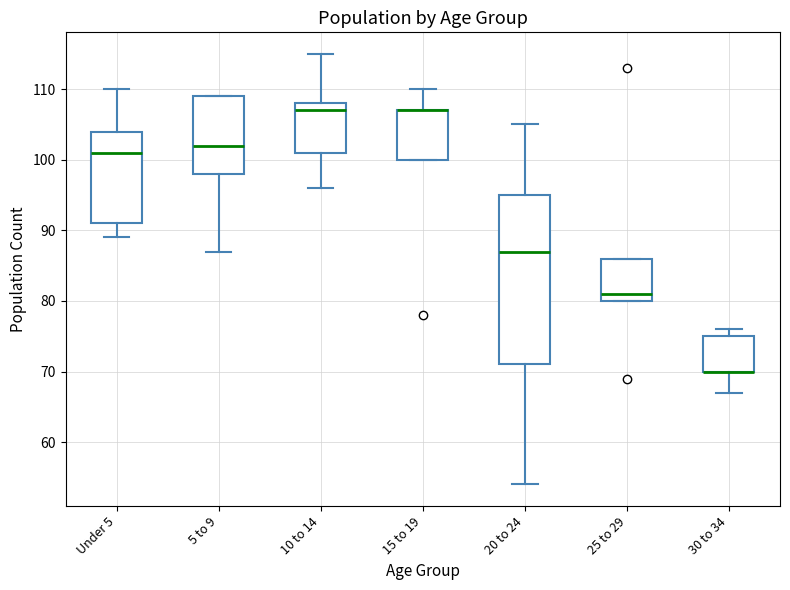

Reading left to right, read every box against the y-axis: the position of its median line, the range the box covers, and the ends of its whiskers. The values are not printed on the chart, so give them approximately, as read against the axis.

Under 5: median 101, box 91 to 104, whiskers 89 to 110
5 to 9: median 102, box 98 to 109, whiskers 87 to 109
10 to 14: median 107, box 101 to 108, whiskers 96 to 115
15 to 19: median 107 (drawn on the box's upper edge), box 100 to 107, whiskers 100 to 110
20 to 24: median 87, box 71 to 95, whiskers 54 to 105
25 to 29: median 81, box 80 to 86, whiskers 80 to 86
30 to 34: median 70 (drawn on the box's lower edge), box 70 to 75, whiskers 67 to 76